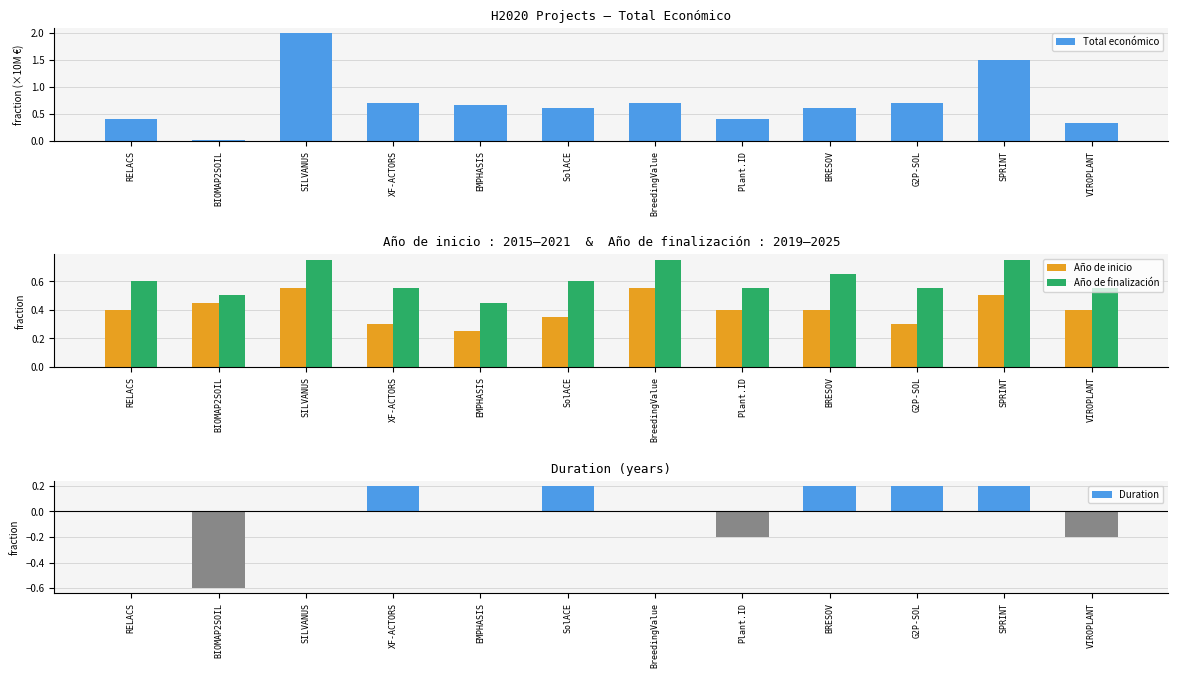

How many Año de finalización values are between 0 and 1?

12